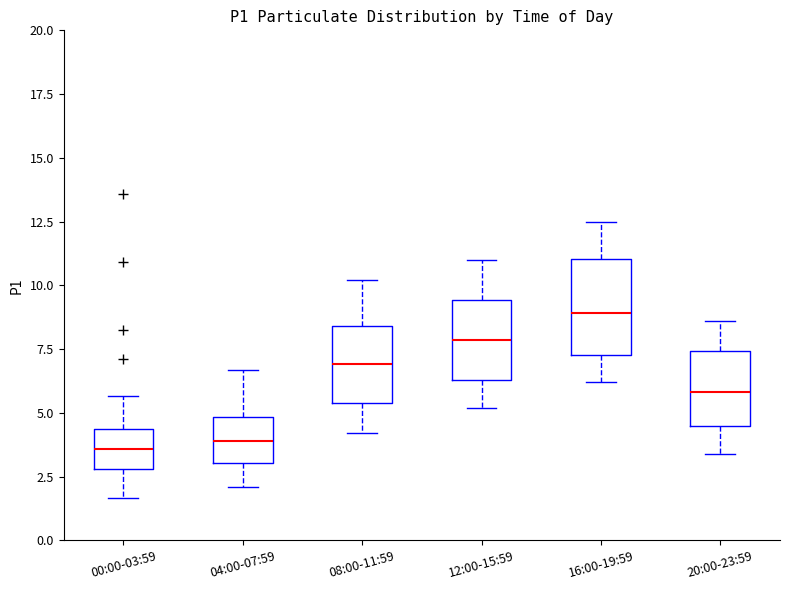

Reading left to right, read every box against the y-axis: the position of its median line, the range the box covers, and the ends of its whiskers. The values are not printed on the chart, so give them approximately, as read against the axis.

00:00-03:59: median 3.5, box 3.0 to 4.5, whiskers 1.5 to 5.5
04:00-07:59: median 4.0, box 3.0 to 5.0, whiskers 2.0 to 6.5
08:00-11:59: median 7.0, box 5.5 to 8.5, whiskers 4.0 to 10.0
12:00-15:59: median 8.0, box 6.5 to 9.5, whiskers 5.0 to 11.0
16:00-19:59: median 9.0, box 7.5 to 11.0, whiskers 6.0 to 12.5
20:00-23:59: median 6.0, box 4.5 to 7.5, whiskers 3.5 to 8.5